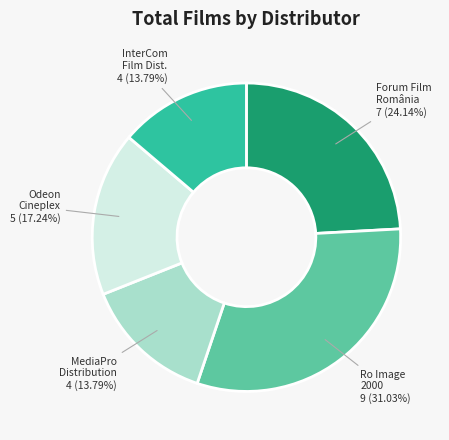

Is there a majority slice in this chart?

No